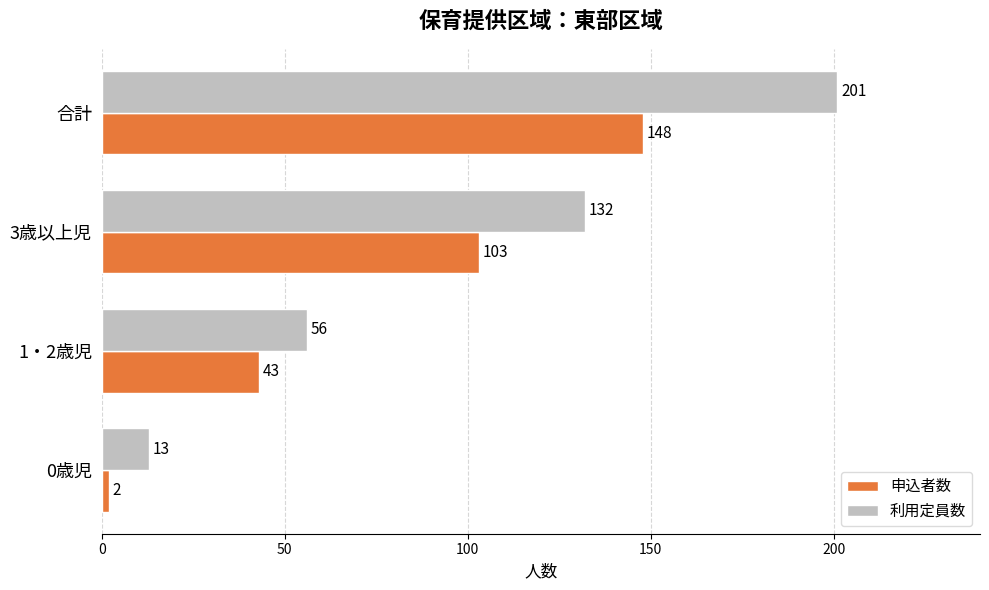

Which series has the largest range (max minus min)?

利用定員数